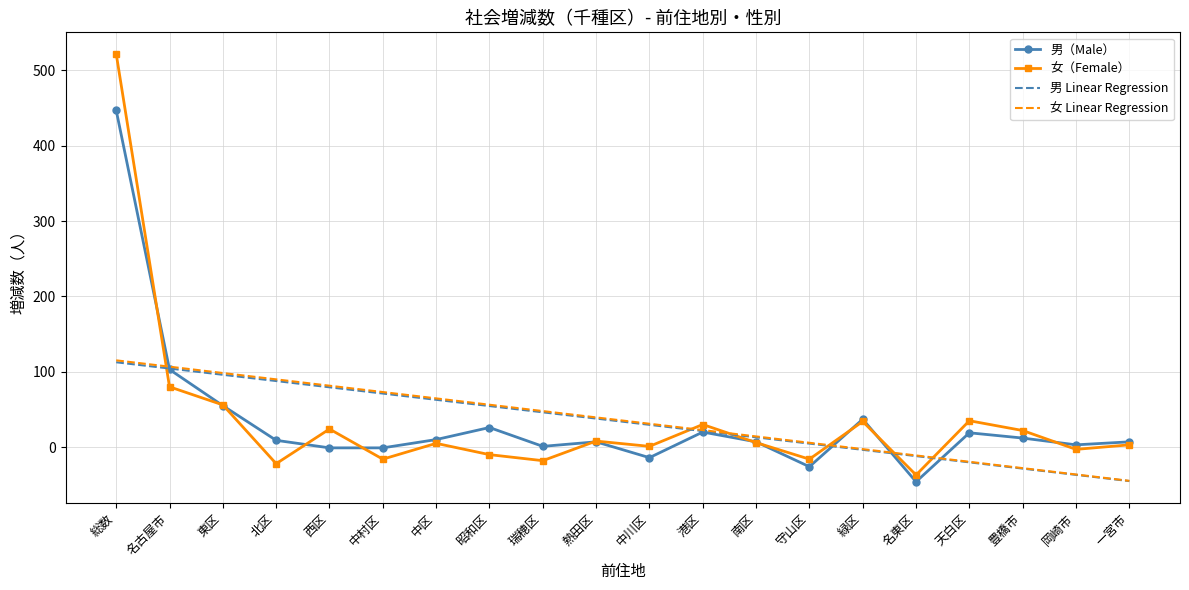

Where do 女（Female） and 男 Linear Regression first cross each other?

総数 and 名古屋市